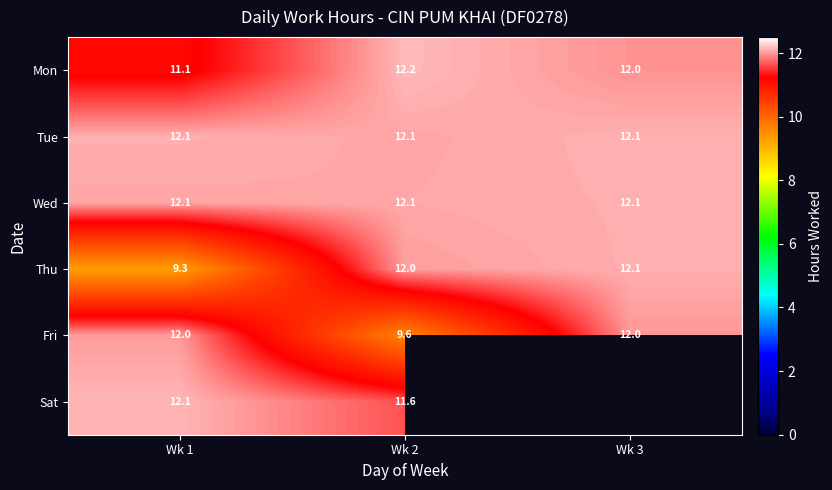

What is the total value across all series at Wk 1?

68.7